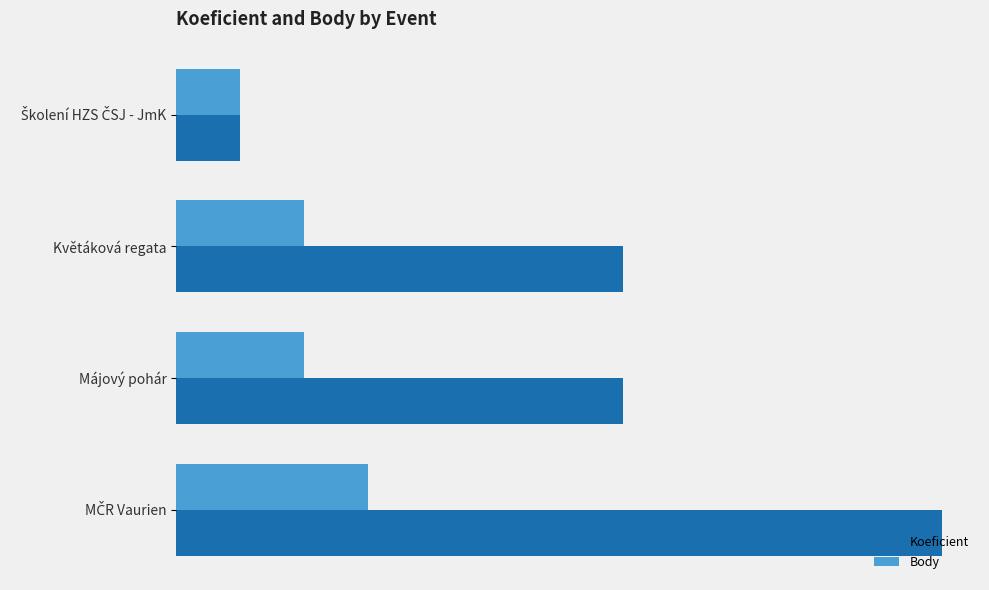

What are all the series names shown in the legend?

Koeficient, Body